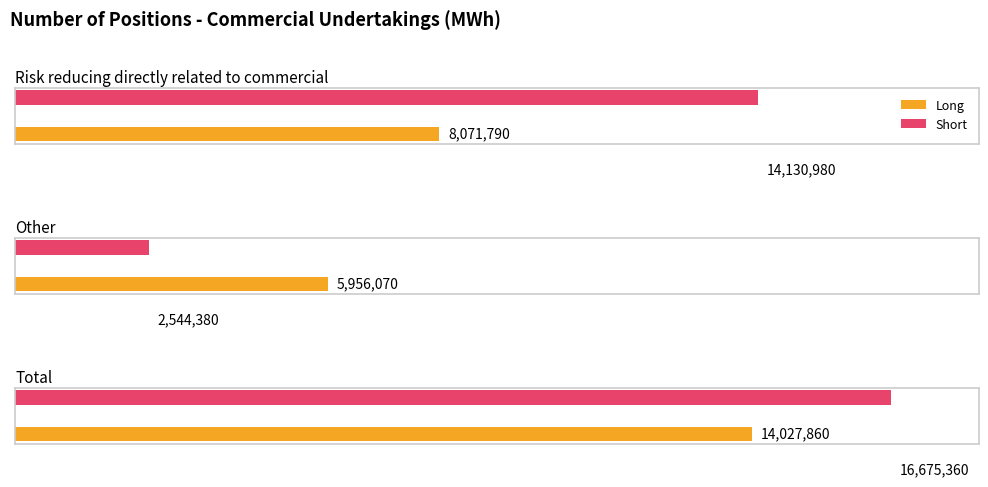

What is the label of the 2nd bar from the right?

Other